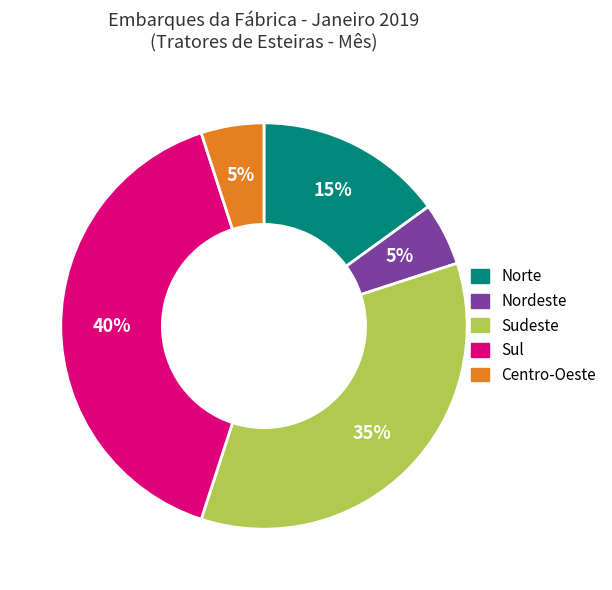

True or false: Sul accounts for 27% of the total.

False